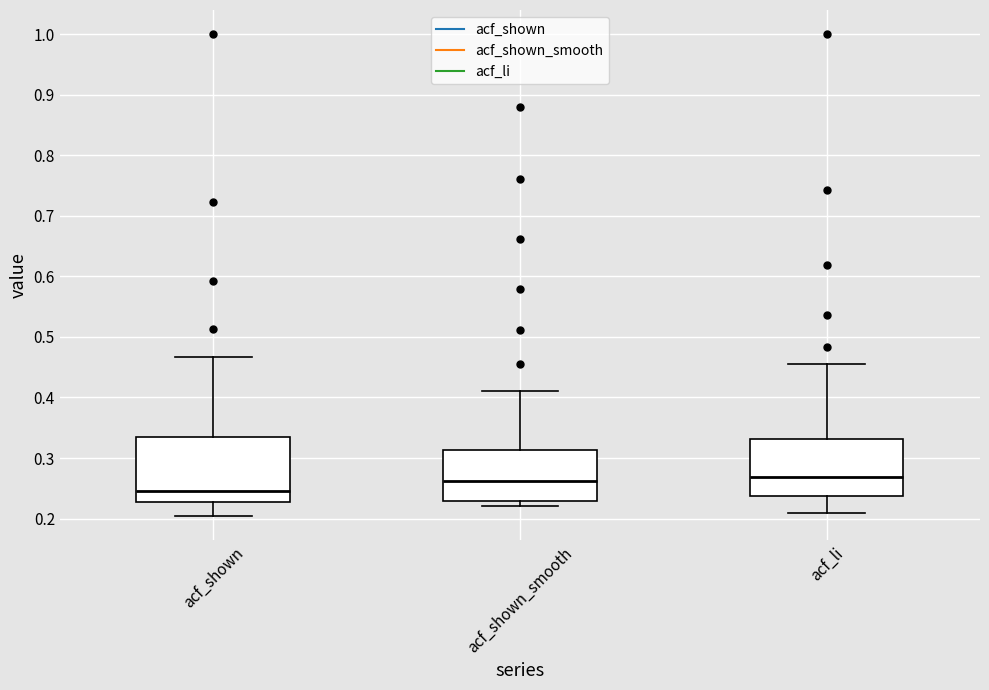

Which box is the tallest, from its lower edge to its upper edge?

acf_shown